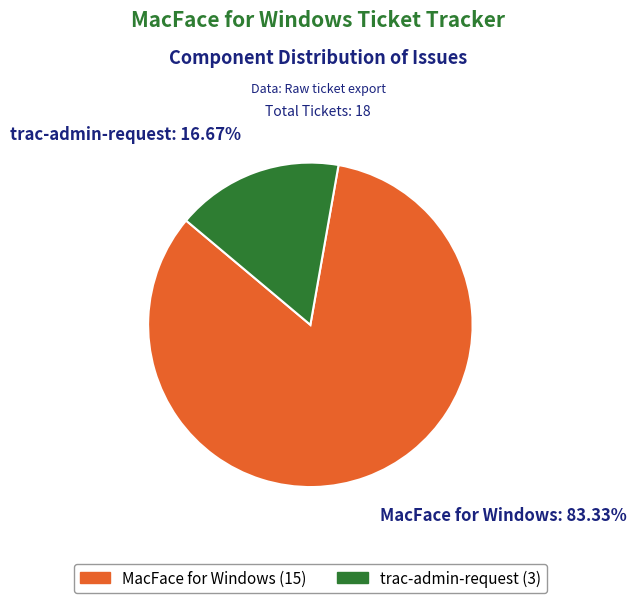

Does trac-admin-request represent more than half of the total?

No